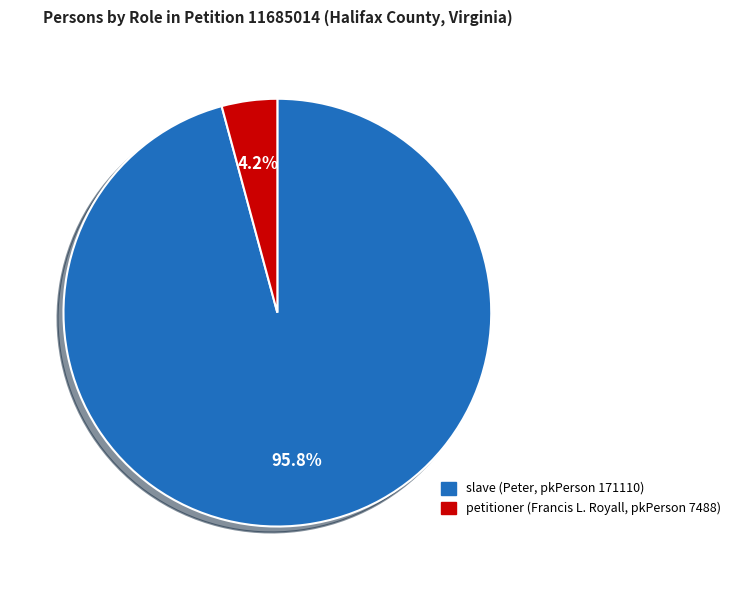

Which has a higher value, slave (Peter, pkPerson 171110) or petitioner (Francis L. Royall, pkPerson 7488)?

slave (Peter, pkPerson 171110)